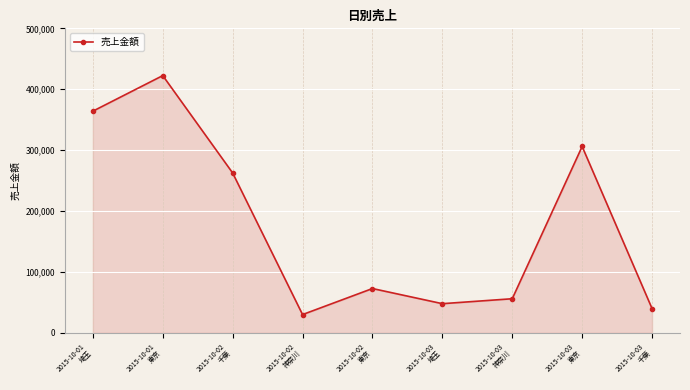

List the labels in order of value, smallest first.

2015-10-02
神奈川, 2015-10-03
千葉, 2015-10-03
埼玉, 2015-10-03
神奈川, 2015-10-02
東京, 2015-10-02
千葉, 2015-10-03
東京, 2015-10-01
埼玉, 2015-10-01
東京